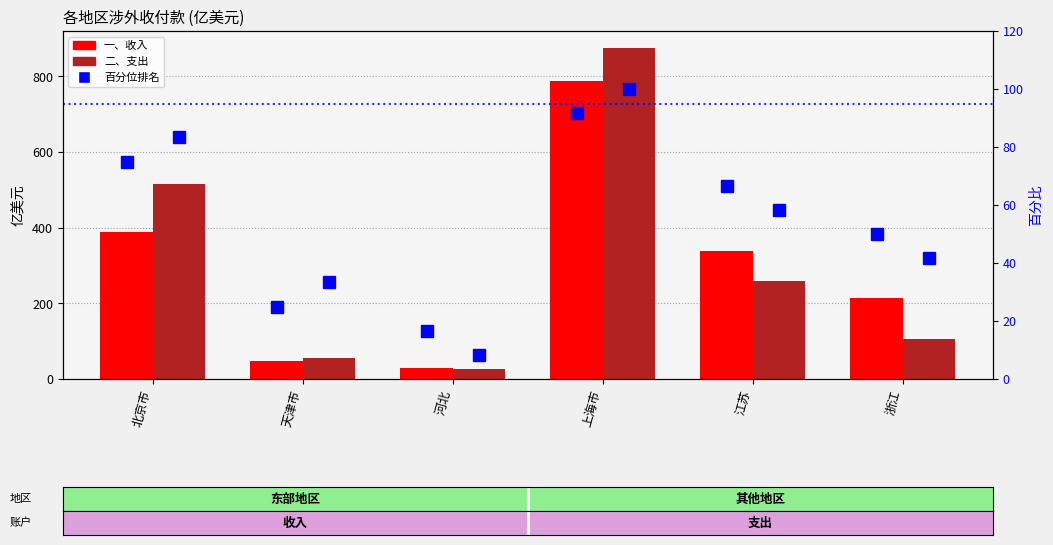

At which label does 收入百分位 reach its peak?

上海市